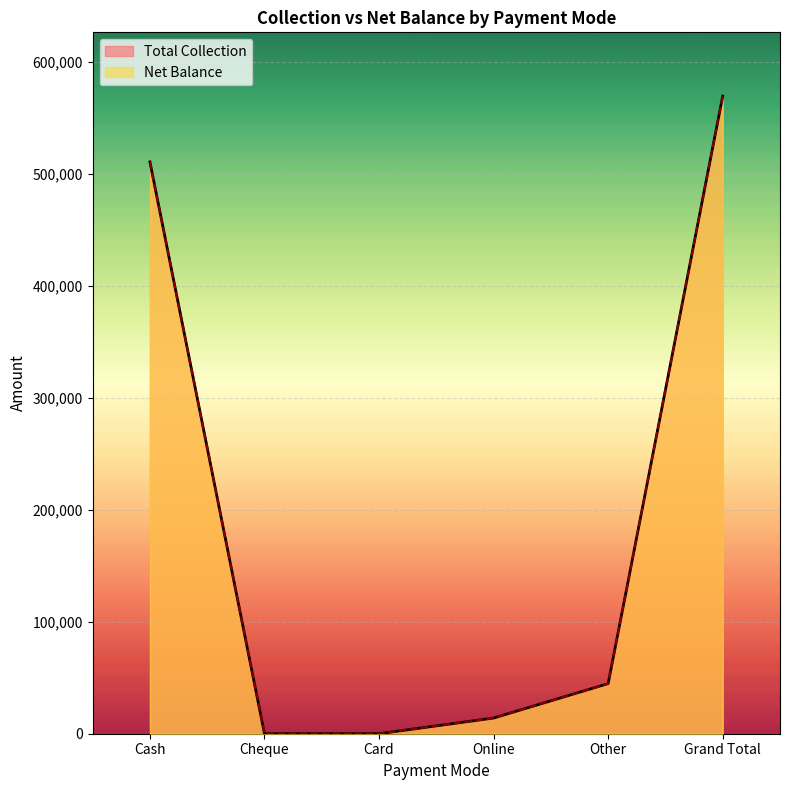

True or false: Total Collection and Net Balance intersect in this chart.

False